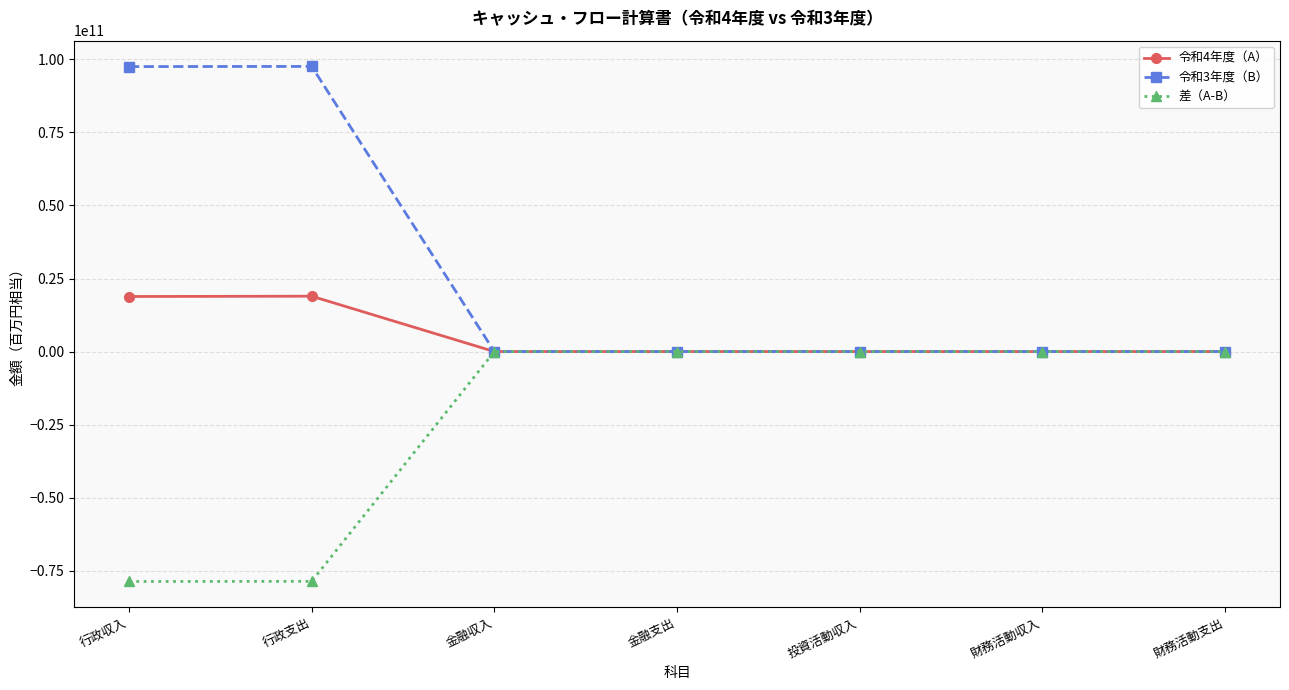

Which series has the largest range (max minus min)?

令和3年度（B）